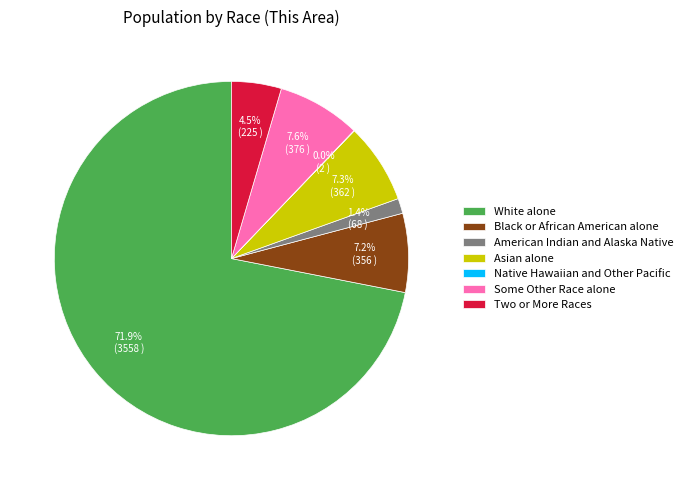

What is the ratio of the value at Some Other Race alone to the value at Asian alone?

1.0